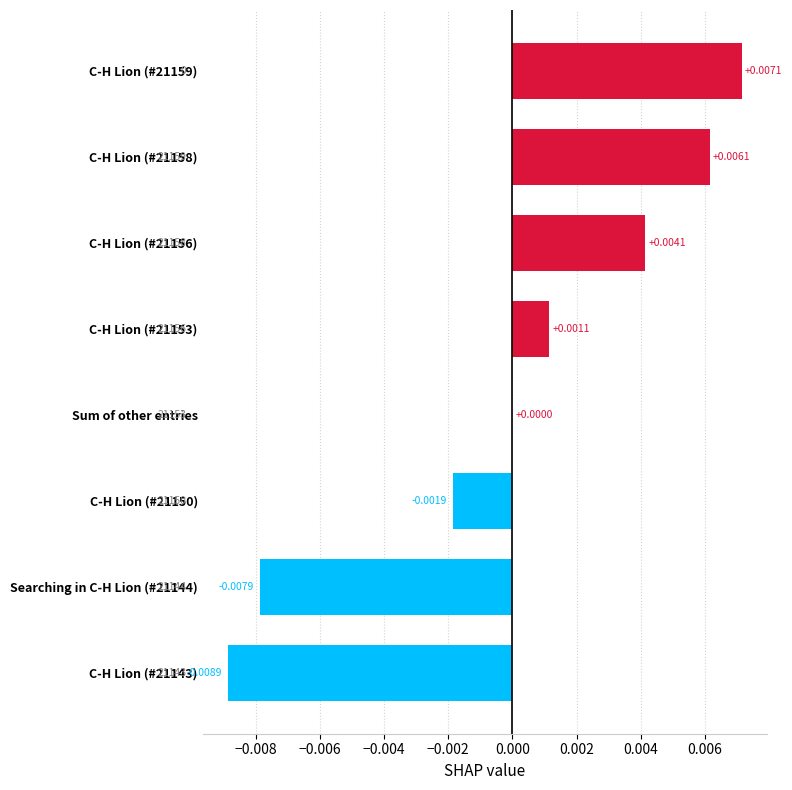

At which label is the value closest to 0?

Sum of other entries